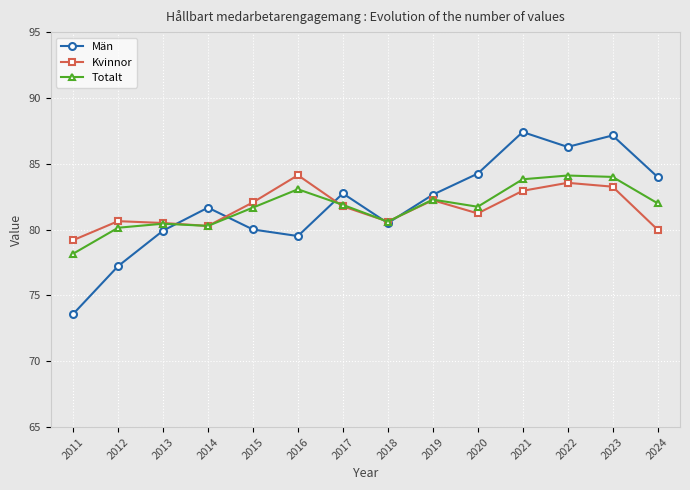

What are all the series names shown in the legend?

Män, Kvinnor, Totalt